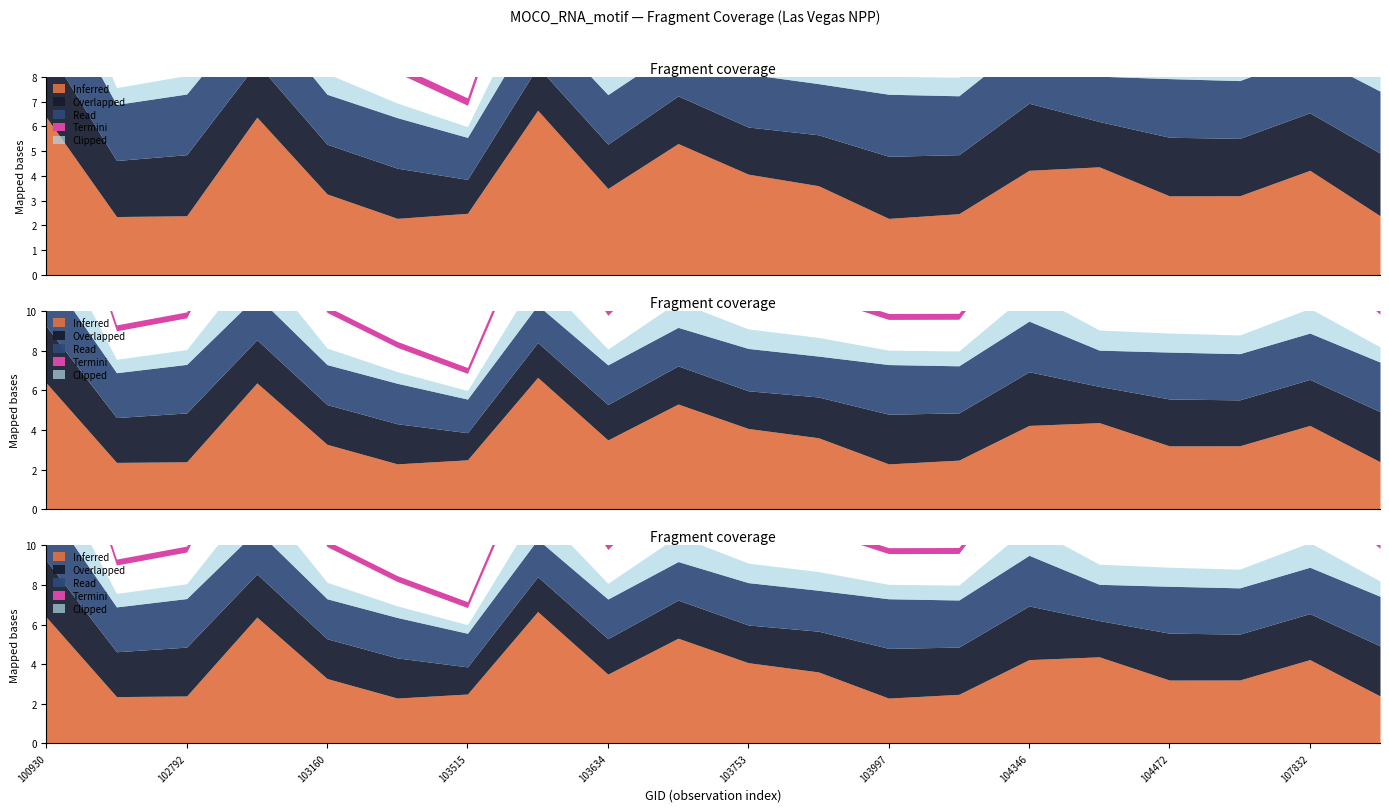

How many lines are shown in the chart?

4